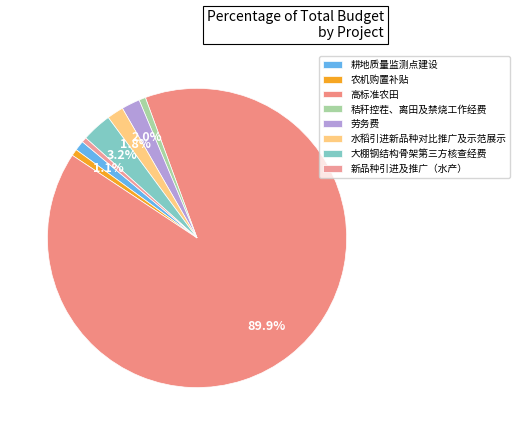

The 水稻引进新品种对比推广及示范展示 slice represents 2% of the pie. True or false?

True